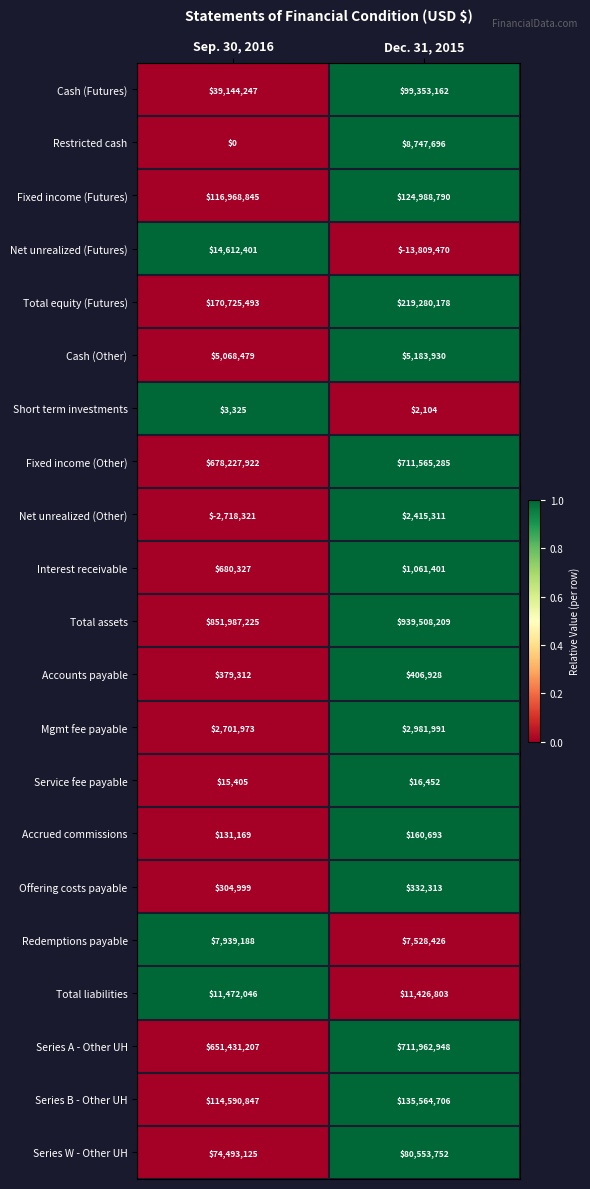

What is the sum of the Restricted cash values at Dec. 31, 2015 and Sep. 30, 2016?

8747696